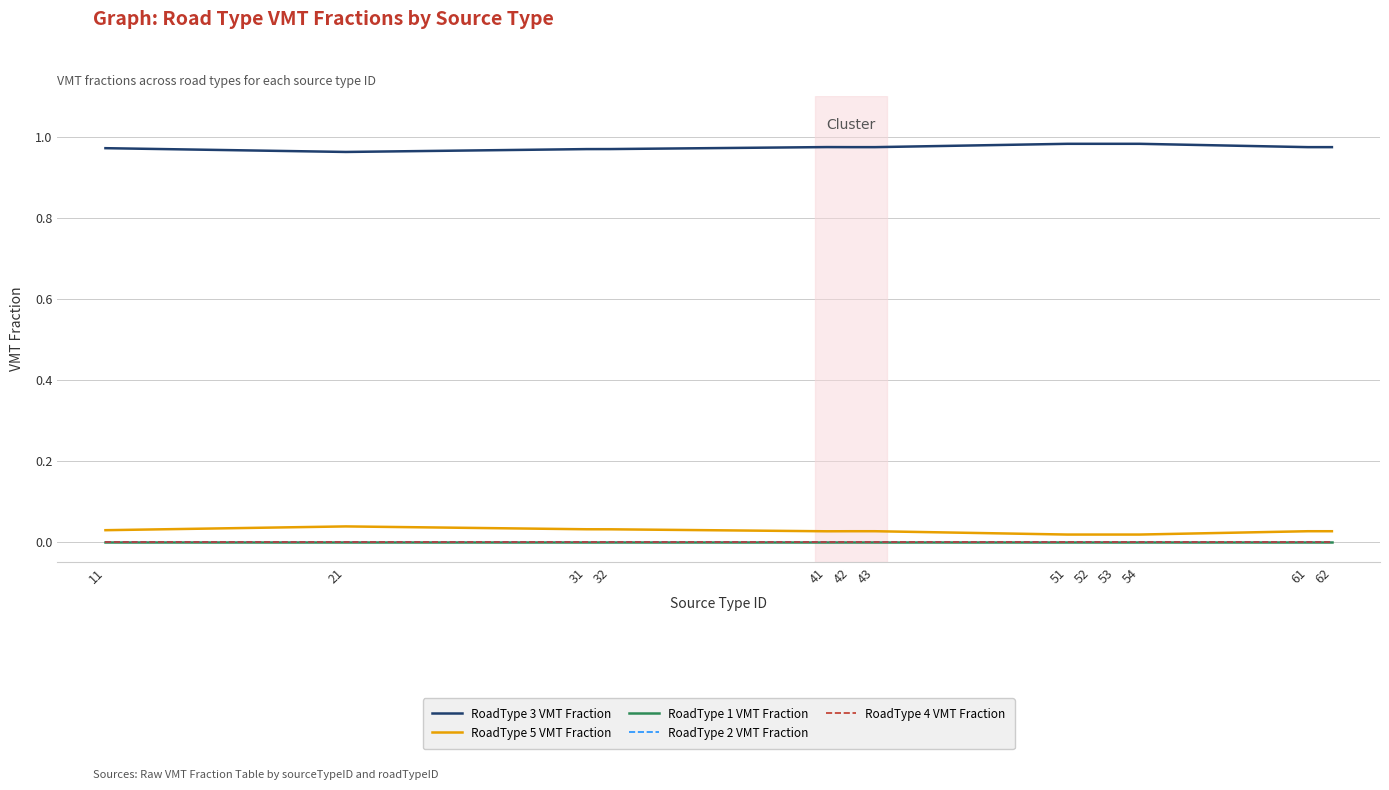

How many interior local peaks does the RoadType 3 VMT Fraction series have?

1